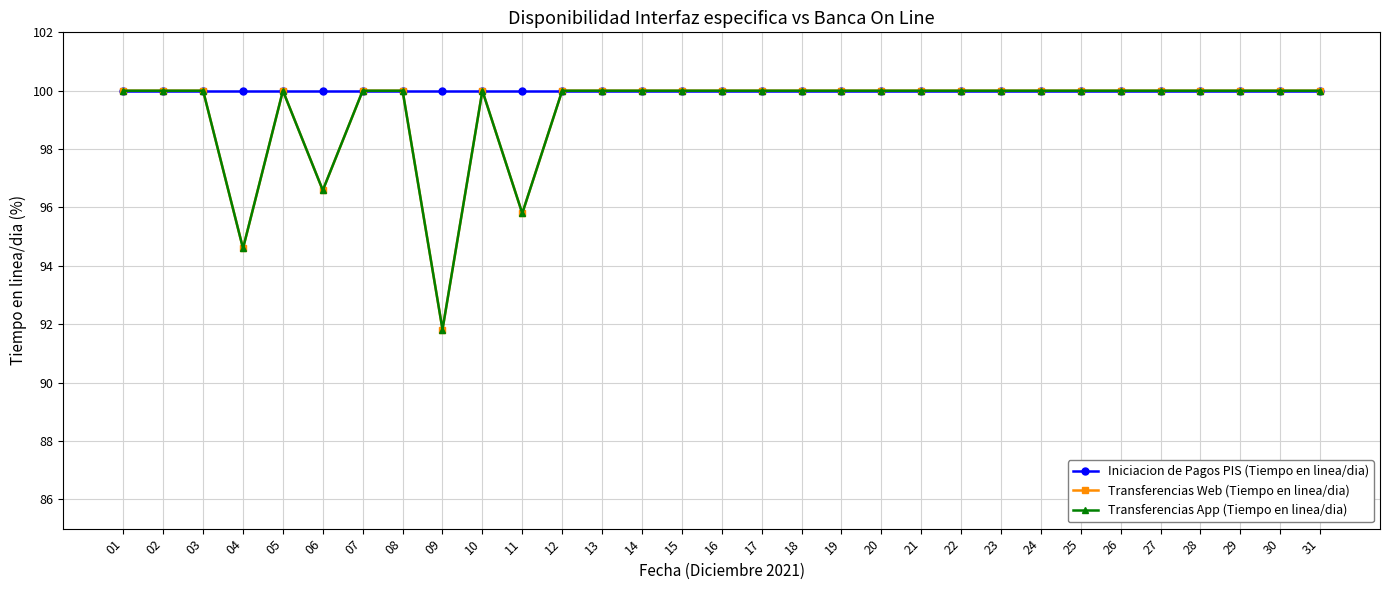

At 07, list the series in order from smallest to largest.

Iniciacion de Pagos PIS (Tiempo en linea/dia), Transferencias Web (Tiempo en linea/dia), Transferencias App (Tiempo en linea/dia)